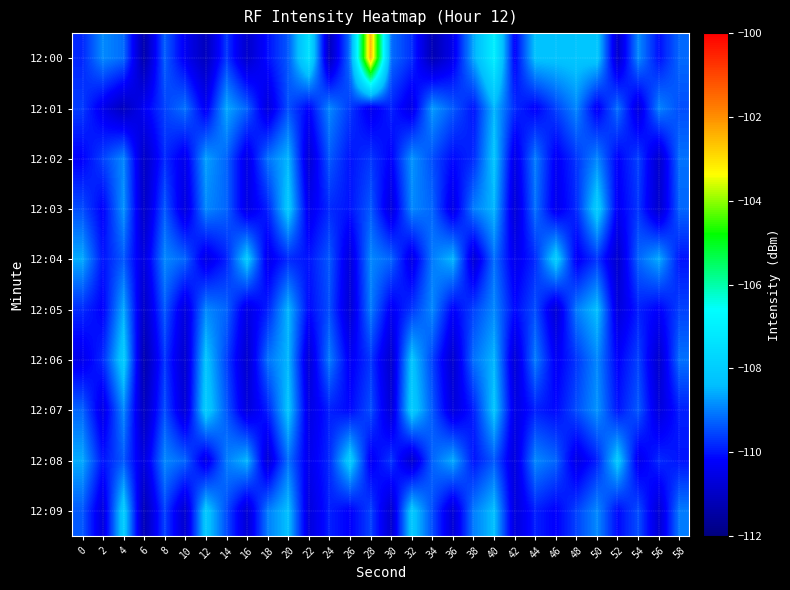

How many data points does each series have?

30